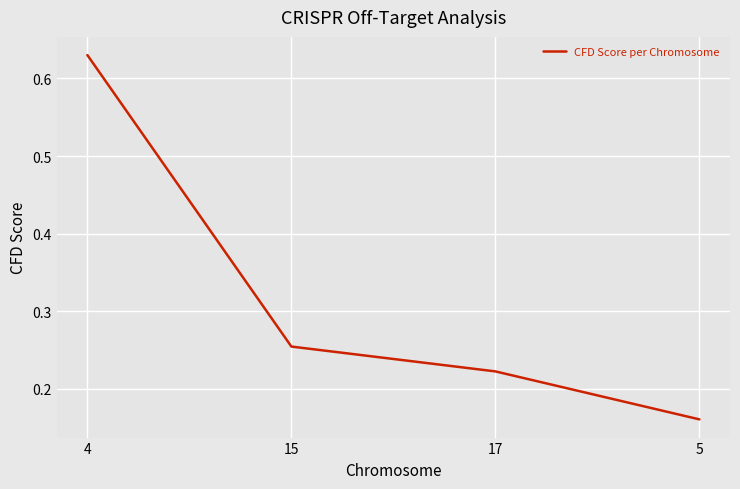

What position from the right is 17?

2